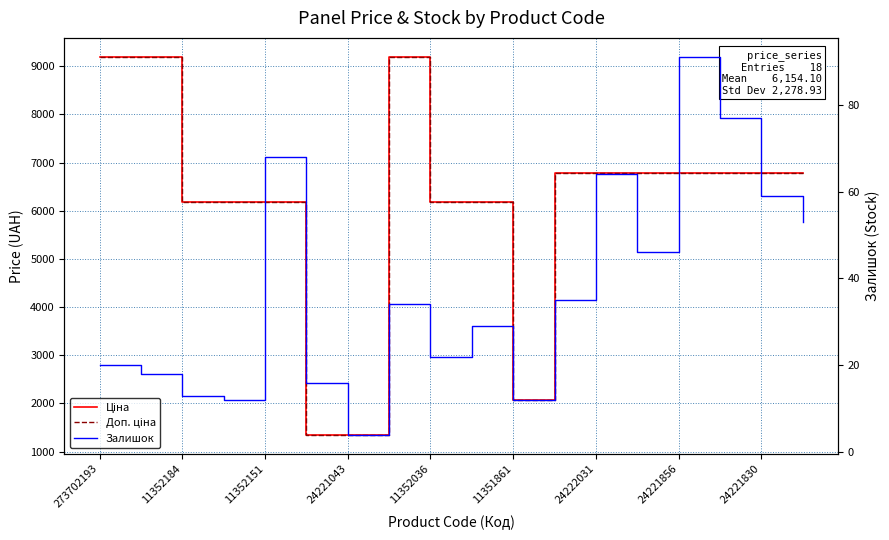

How many categories are shown in the chart?

18